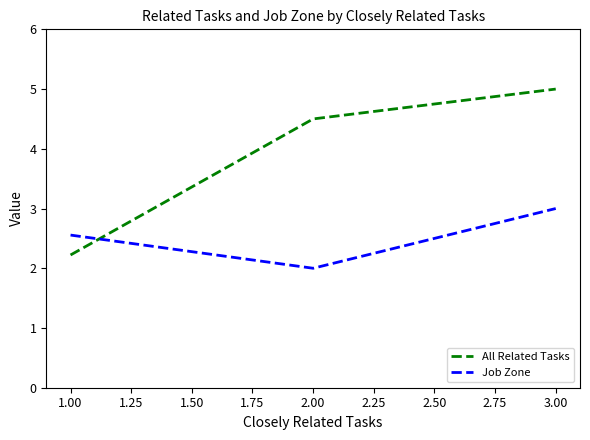

Which series has the largest range (max minus min)?

All Related Tasks